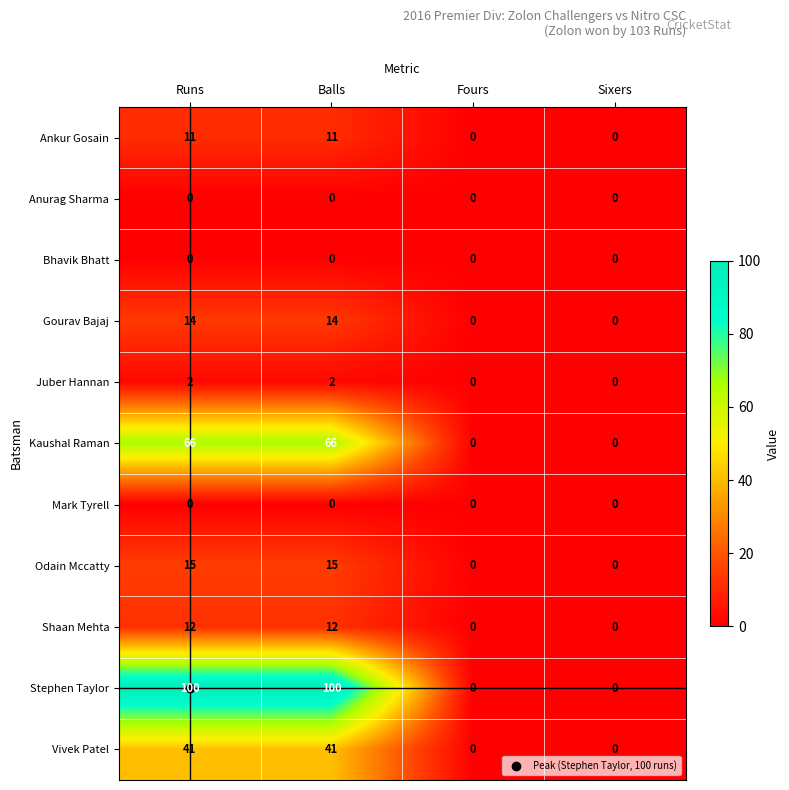

What is the spread (max minus min) of values at Balls?

100